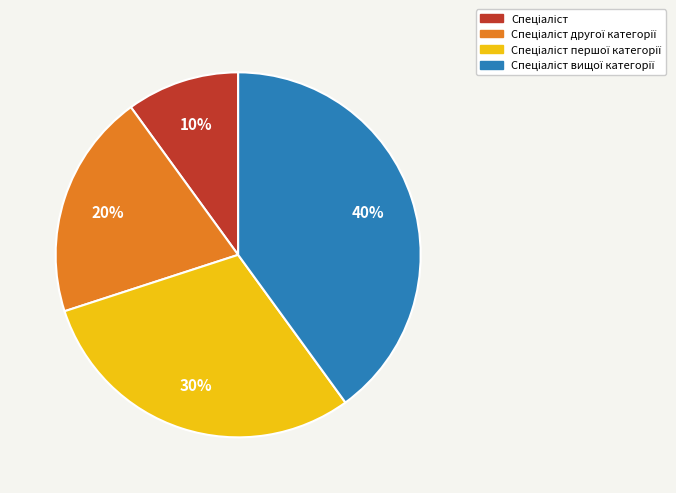

Is there any slice that represents more than half of the pie?

No